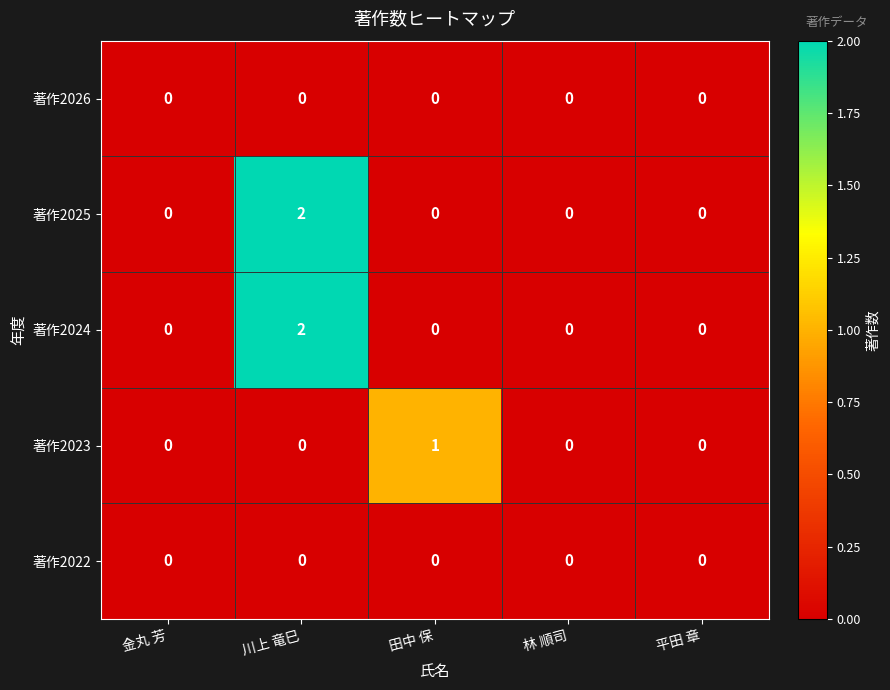

What is the total value across all series at 川上 竜巳?

4